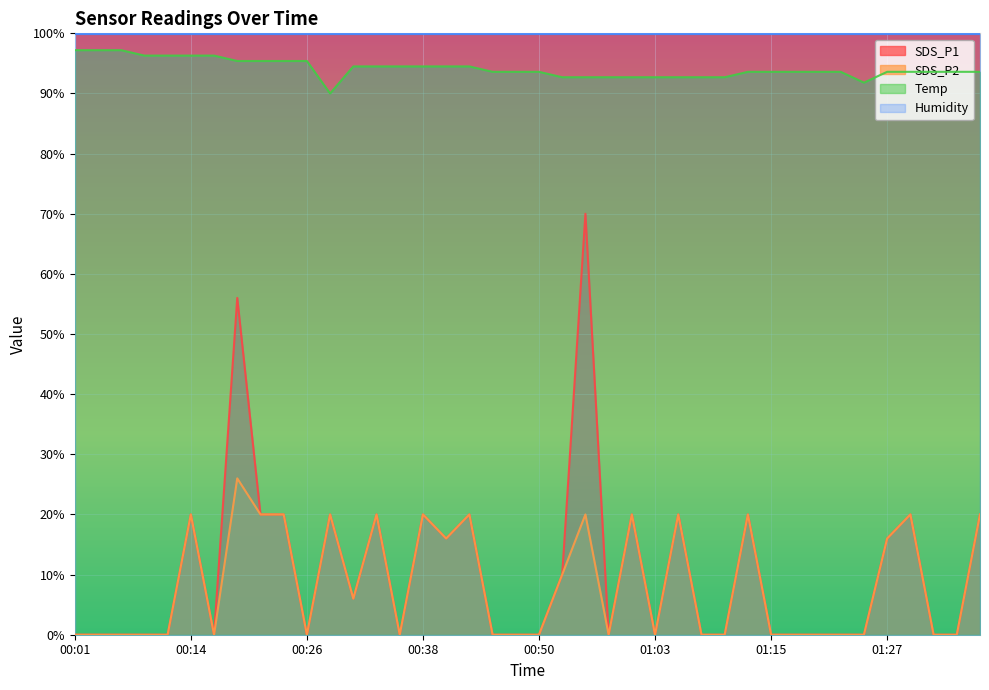

What is the sum of all Temp values?

3765.6